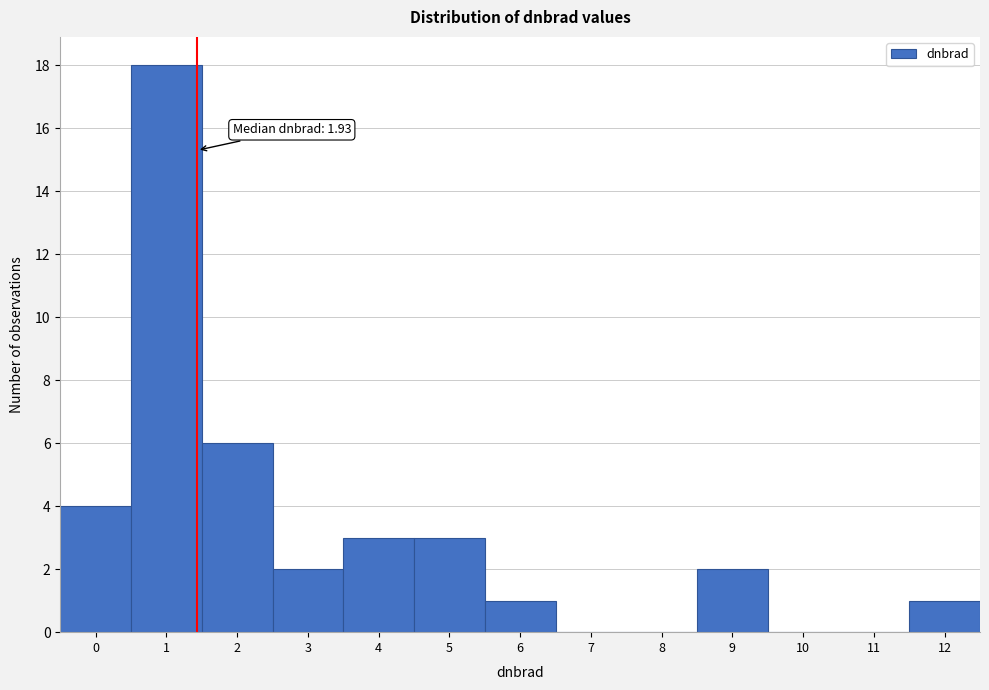

Reading left to right, transcribe all the data shown in this chart.

0=4	1=18	2=6	3=2	4=3	5=3	6=1	7=0	8=0	9=2	10=0	11=0	12=1